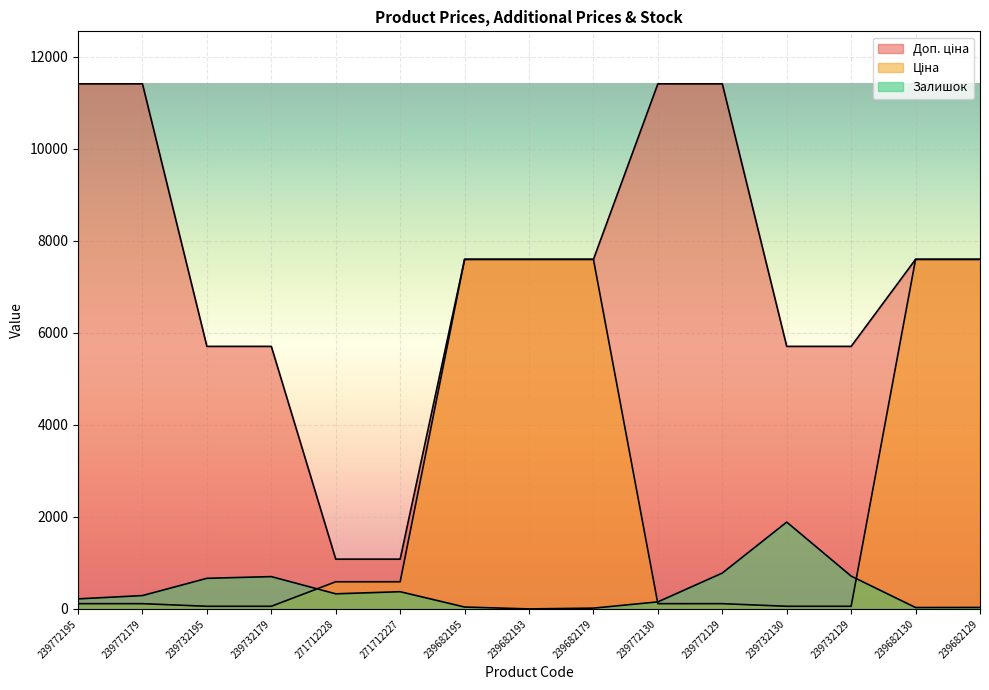

True or false: Доп. ціна has more than 2 points higher than both neighbors.

False